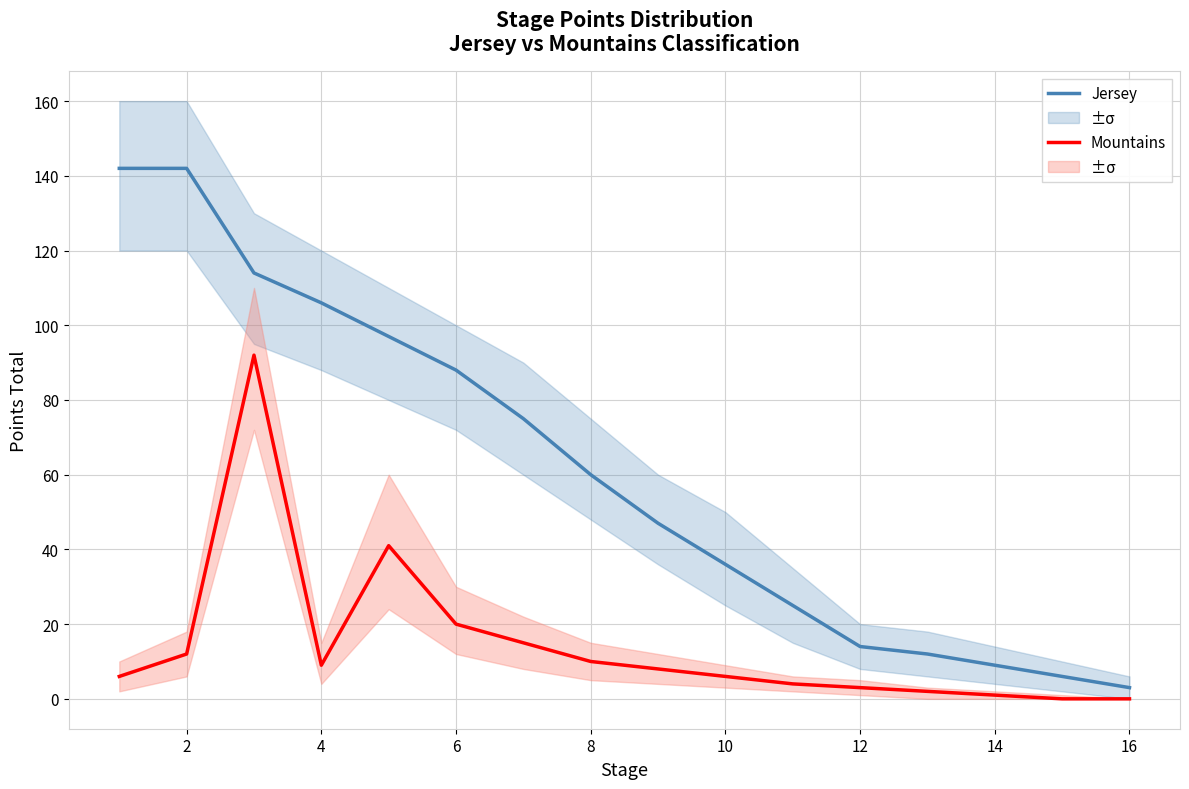

Between 8 and 14, which series saw the biggest shift?

Jersey Stage Total